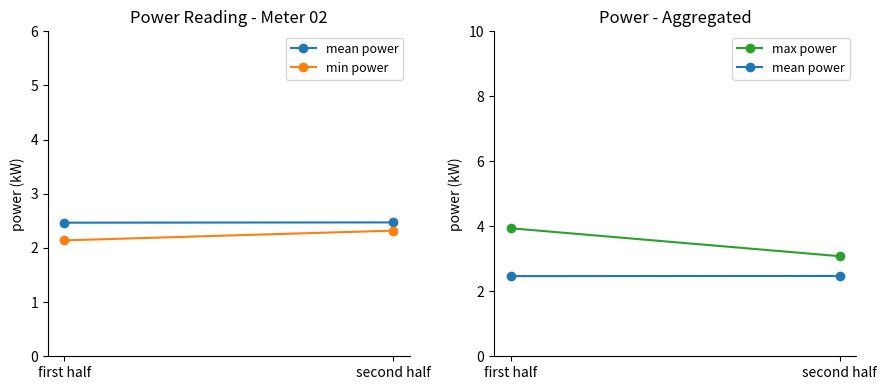

What is the difference between the highest and lowest values at first half?

1.8